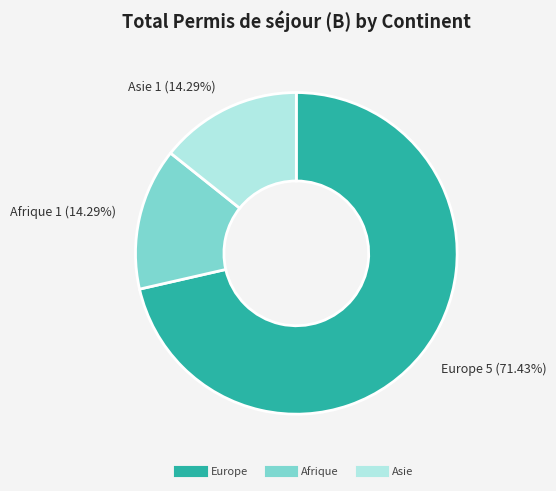

Which category accounts for the majority?

Europe